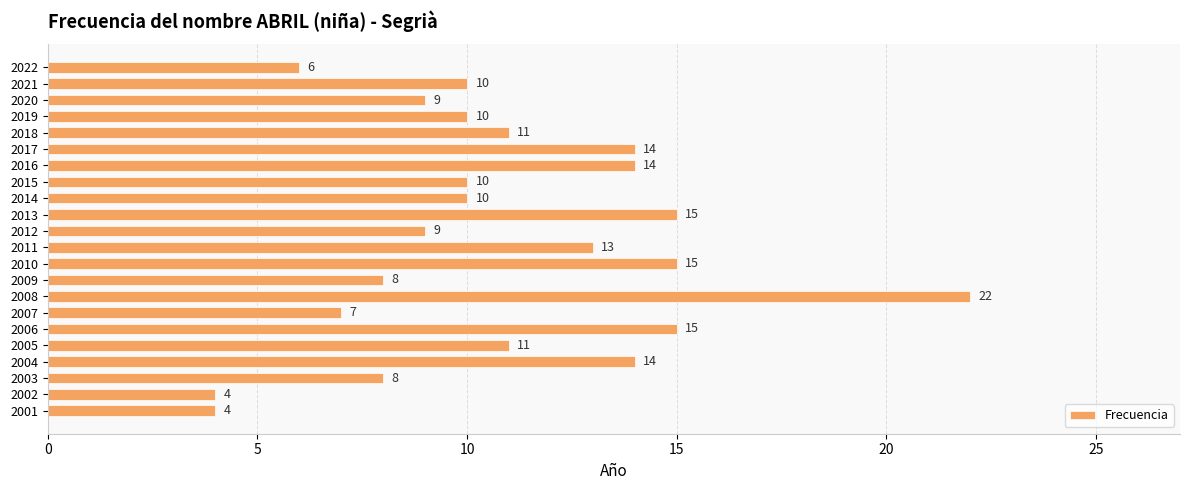

Are the bars grouped side by side (vs. stacked)?

No